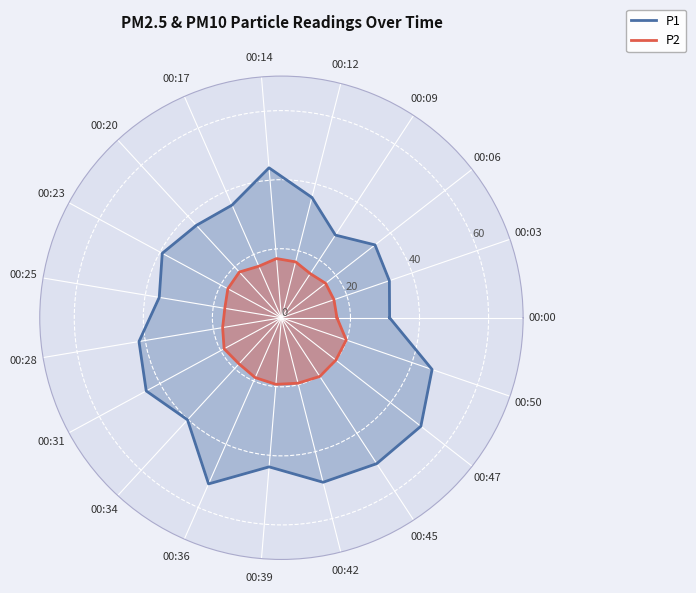

Which series changed the most between 00:00 and 00:12?

P1